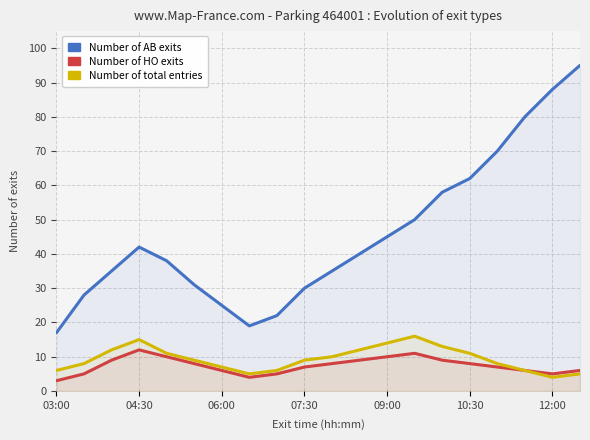

How many lines are shown in the chart?

3